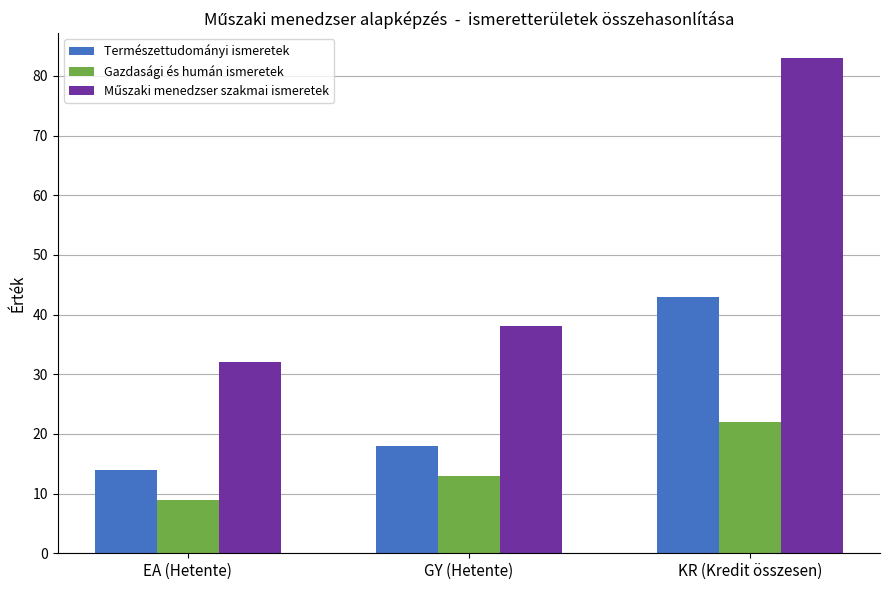

What is the sum of the Gazdasági és humán ismeretek values at KR (Kredit összesen) and GY (Hetente)?

35